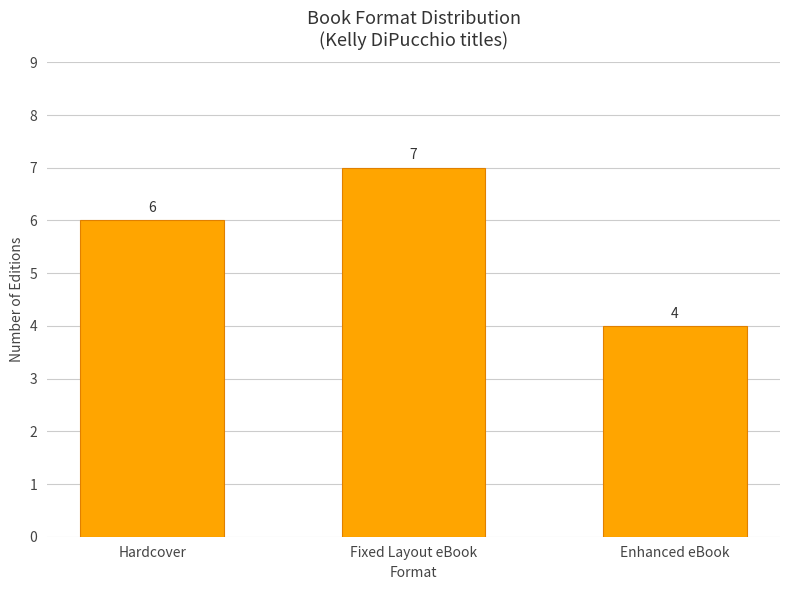

What is the ratio of the value at Enhanced eBook to the value at Fixed Layout eBook?

0.6